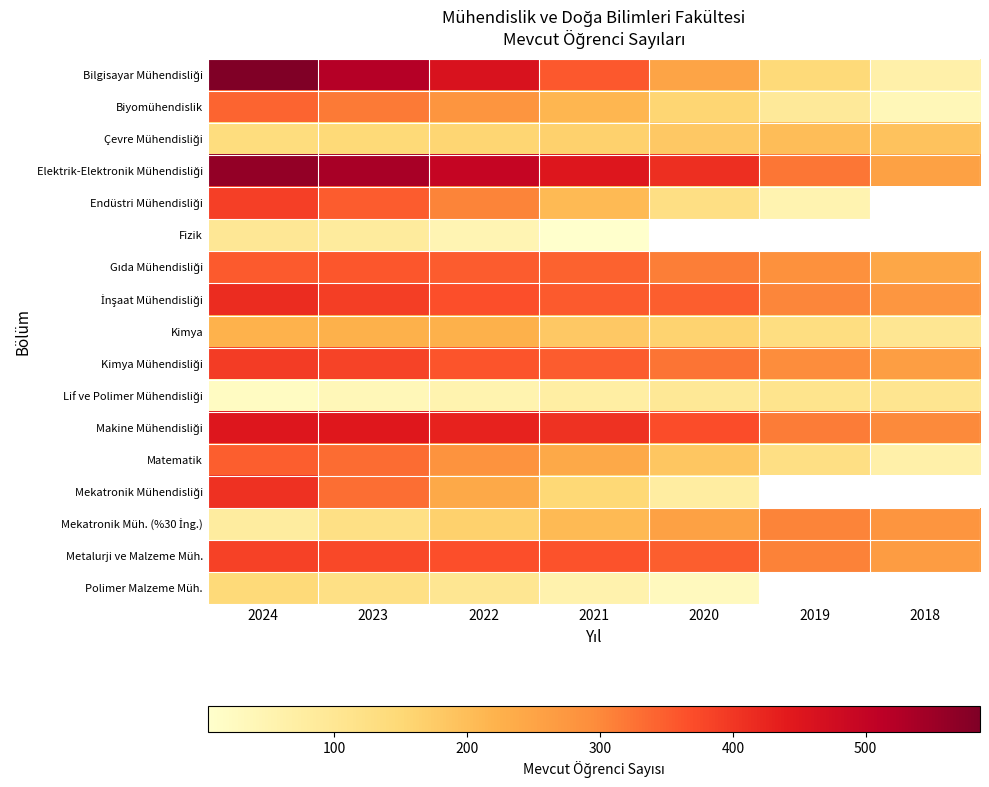

What is the difference between the maximum and minimum values in the Makine Mühendisliği series?

152.0